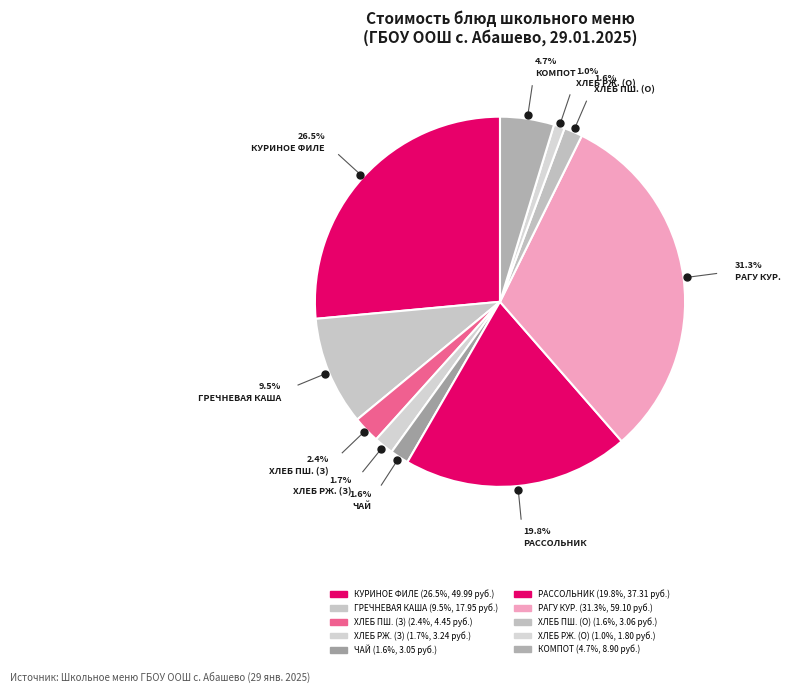

How many segments does this pie chart have?

10